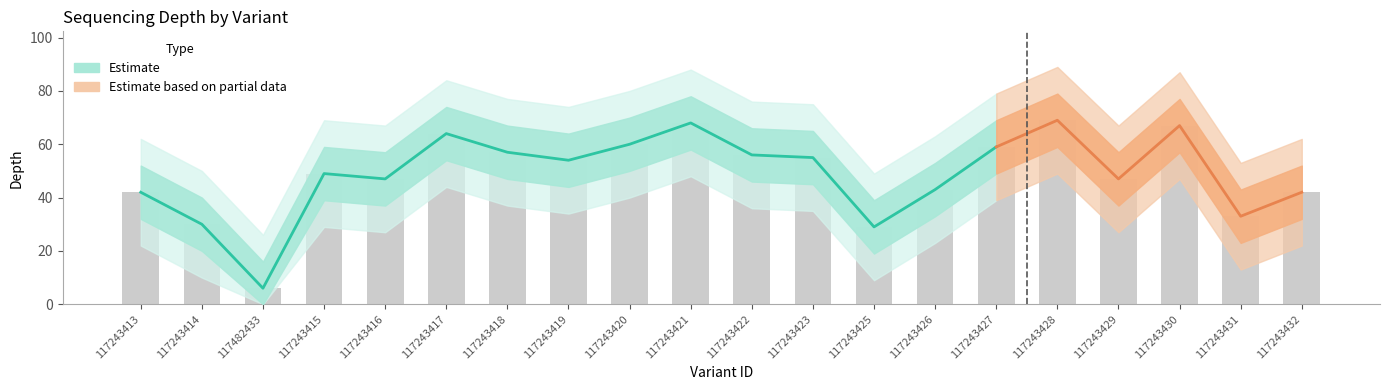

What is the sum of the depth_upper values at 117243420 and 117243416?

127